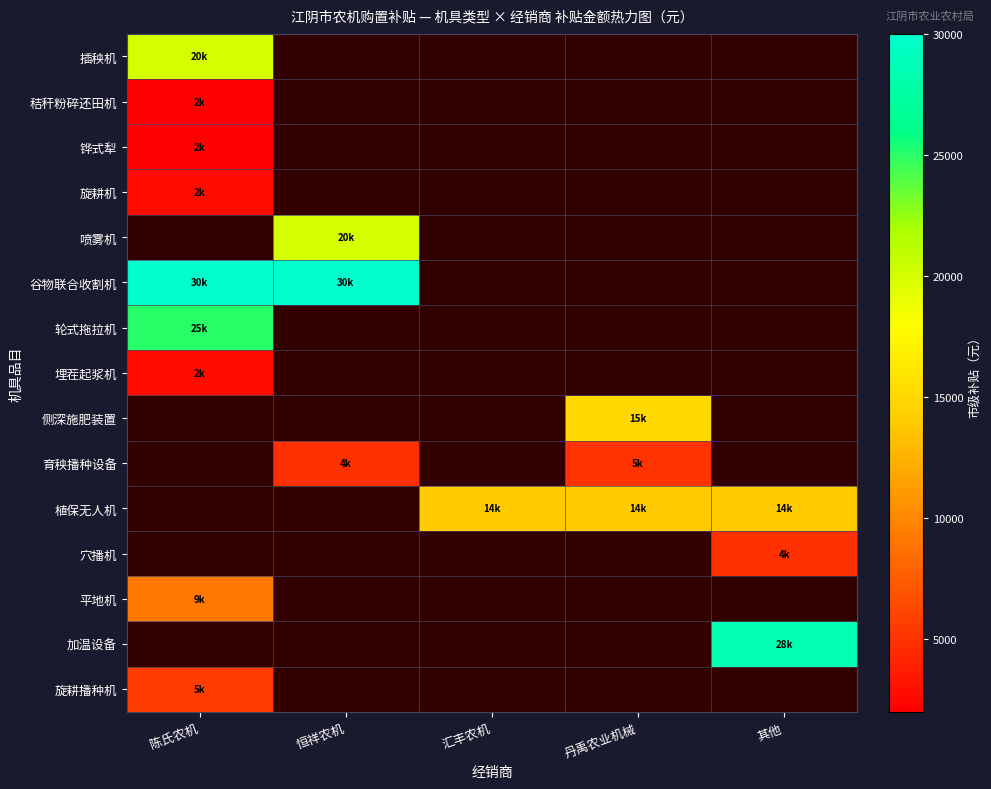

What is the smallest value displayed?

2000.0